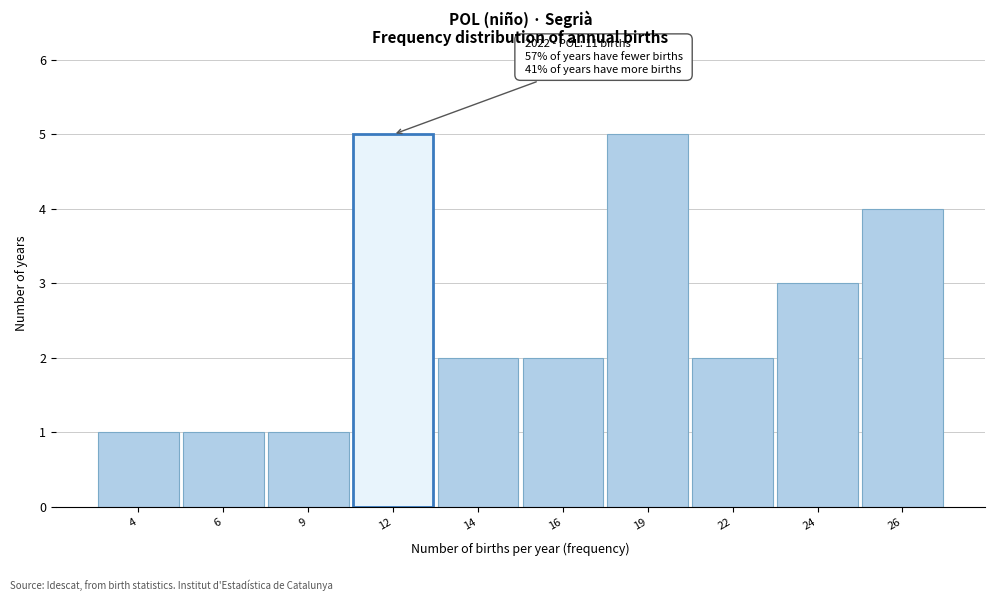

Reading right to left, list all the values displayed in this chart.

4	3	2	5	2	2	5	1	1	1